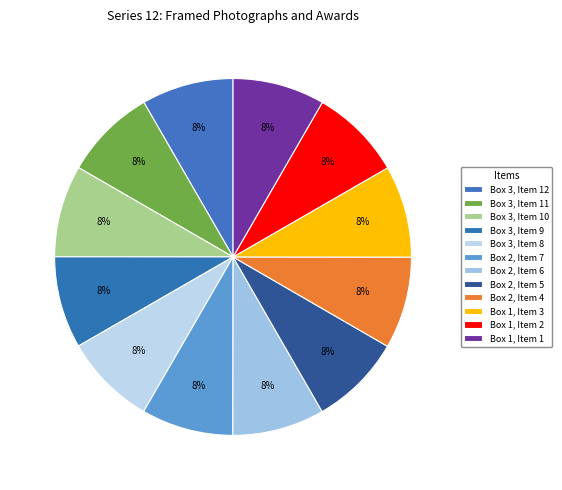

Does Box 2, Item 7 represent more than half of the total?

No